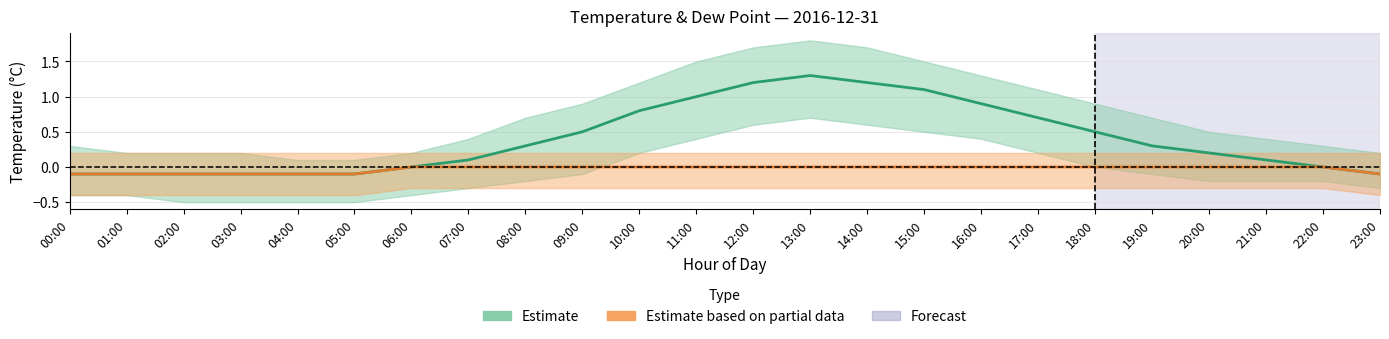

Reading left to right, extract all data points from this chart.

Estimate (temp): -0.1	-0.1	-0.1	-0.1	-0.1	-0.1	0.0	0.1	0.3	0.5	0.8	1.0	1.2	1.3	1.2	1.1	0.9	0.7	0.5	0.3	0.2	0.1	0.0	-0.1
Estimate based on partial data (dp): -0.1	-0.1	-0.1	-0.1	-0.1	-0.1	0.0	0.0	0.0	0.0	0.0	0.0	0.0	0.0	0.0	0.0	0.0	0.0	0.0	0.0	0.0	0.0	0.0	-0.1